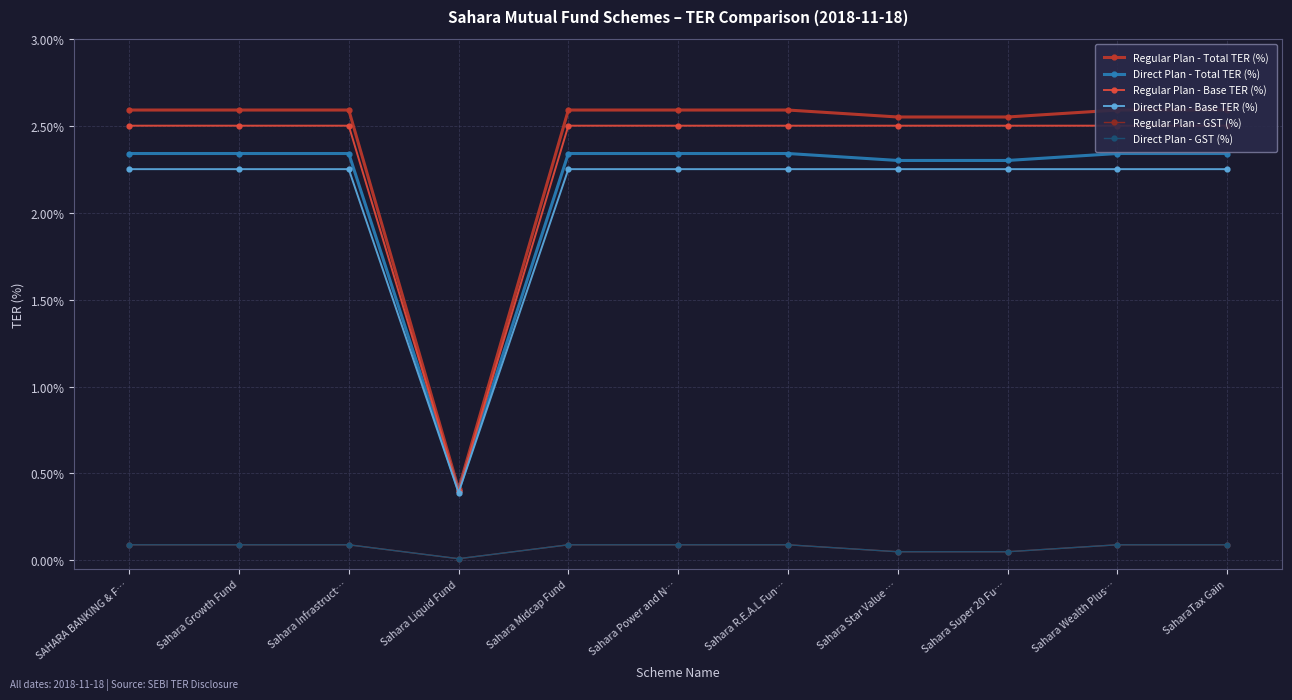

True or false: Regular Plan - Total TER (%) and Direct Plan - GST (%) intersect in this chart.

False